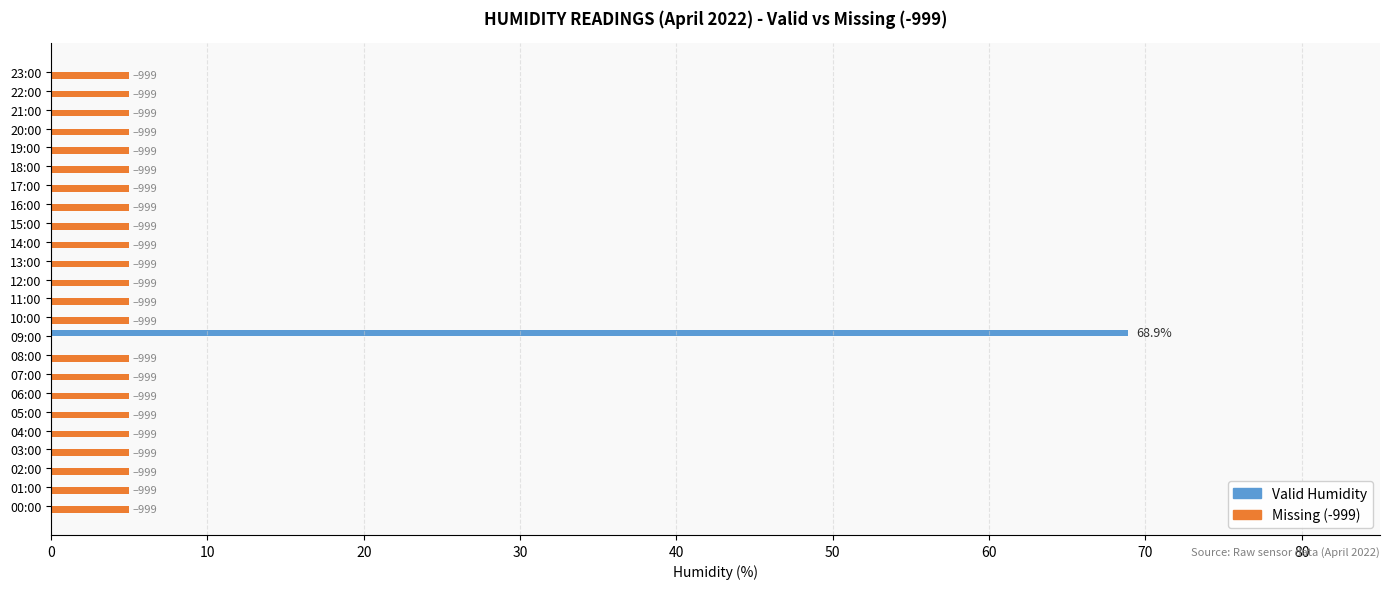

What is the average value of the Valid Humidity series?

2.9